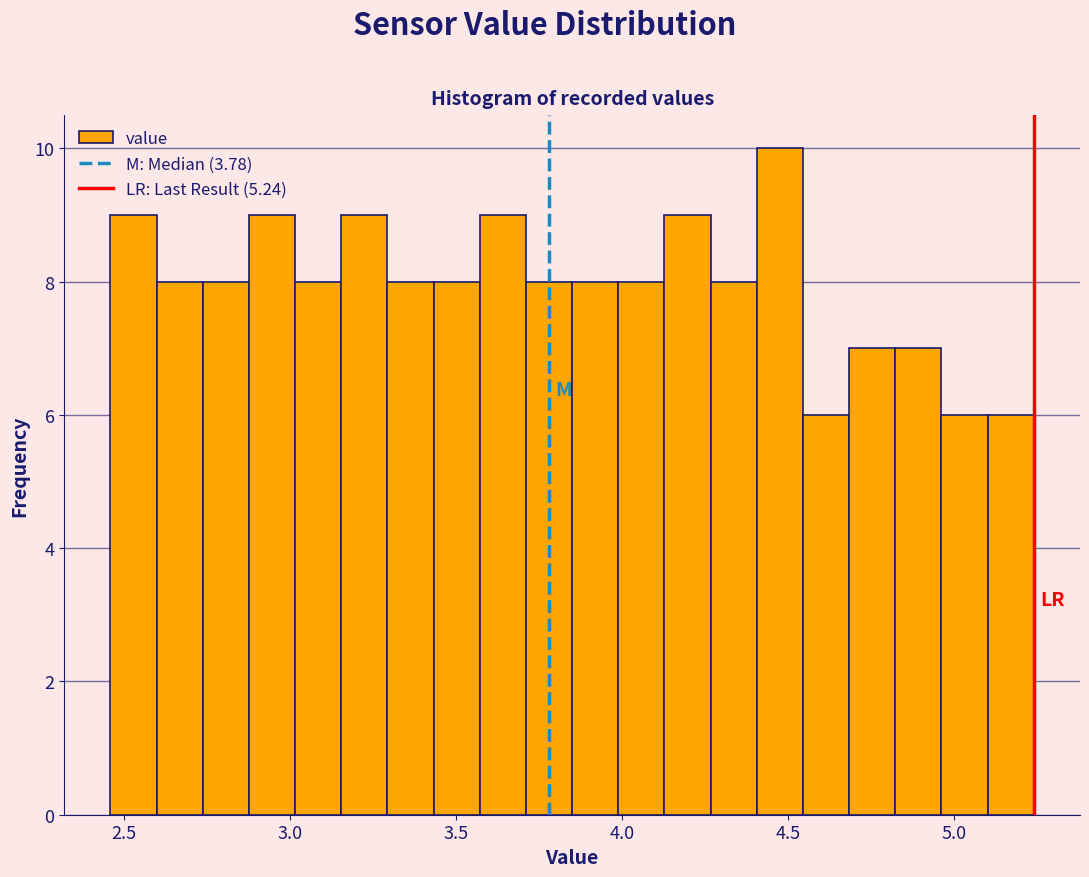

Around what value on the x-axis is the tallest bar? Give the approximate position of its centre, as read against the axis.

4.50